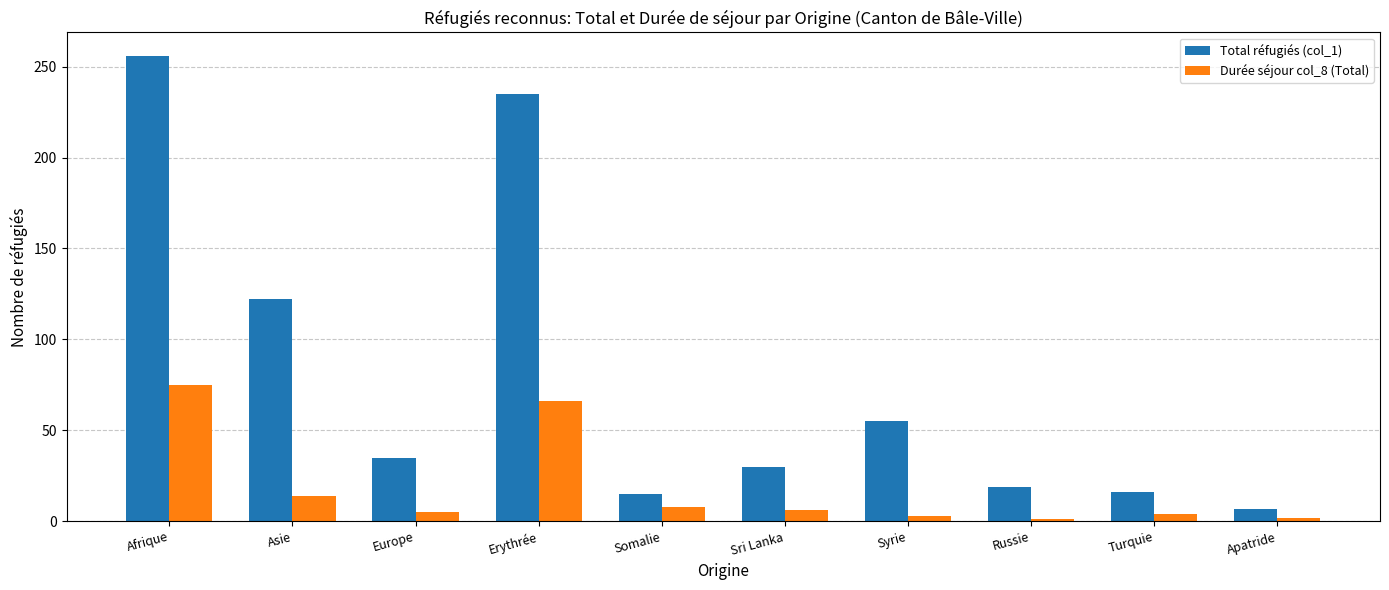

Where does the Durée séjour col_8 (Total) series first go above 6?

Afrique